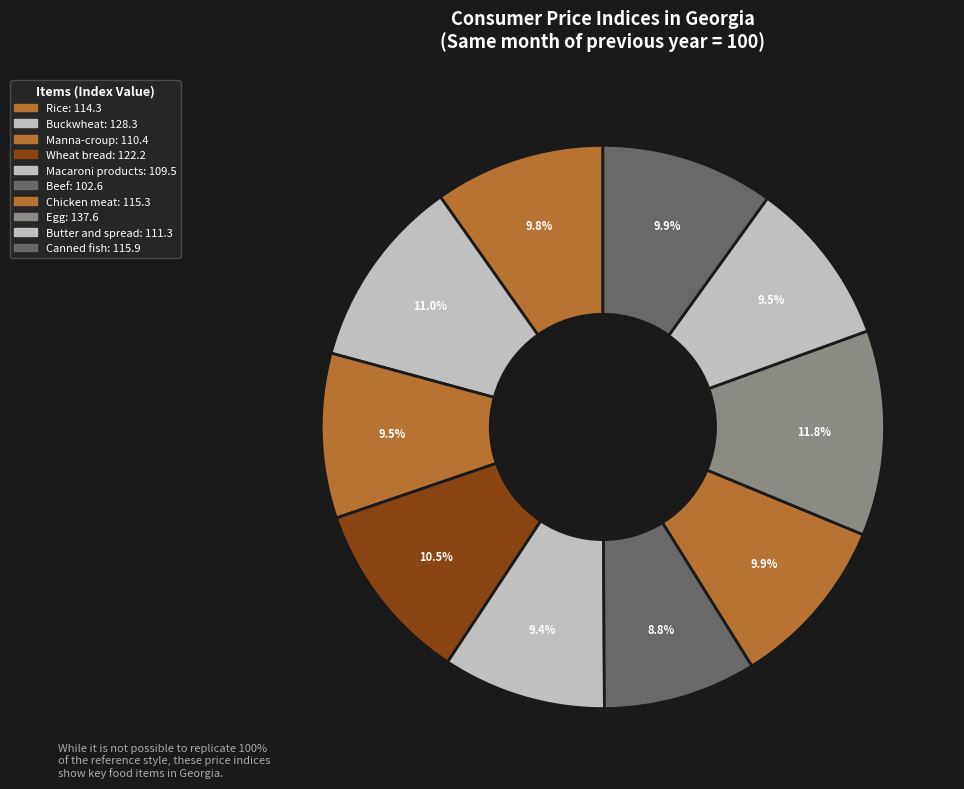

Does Chicken meat account for over 50% of the chart?

No